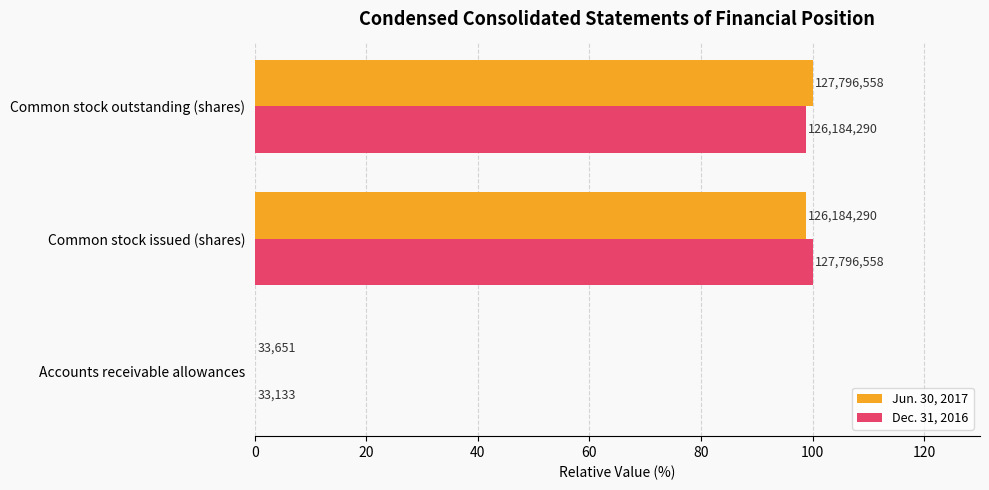

What are all the series names shown in the legend?

Jun. 30, 2017, Dec. 31, 2016